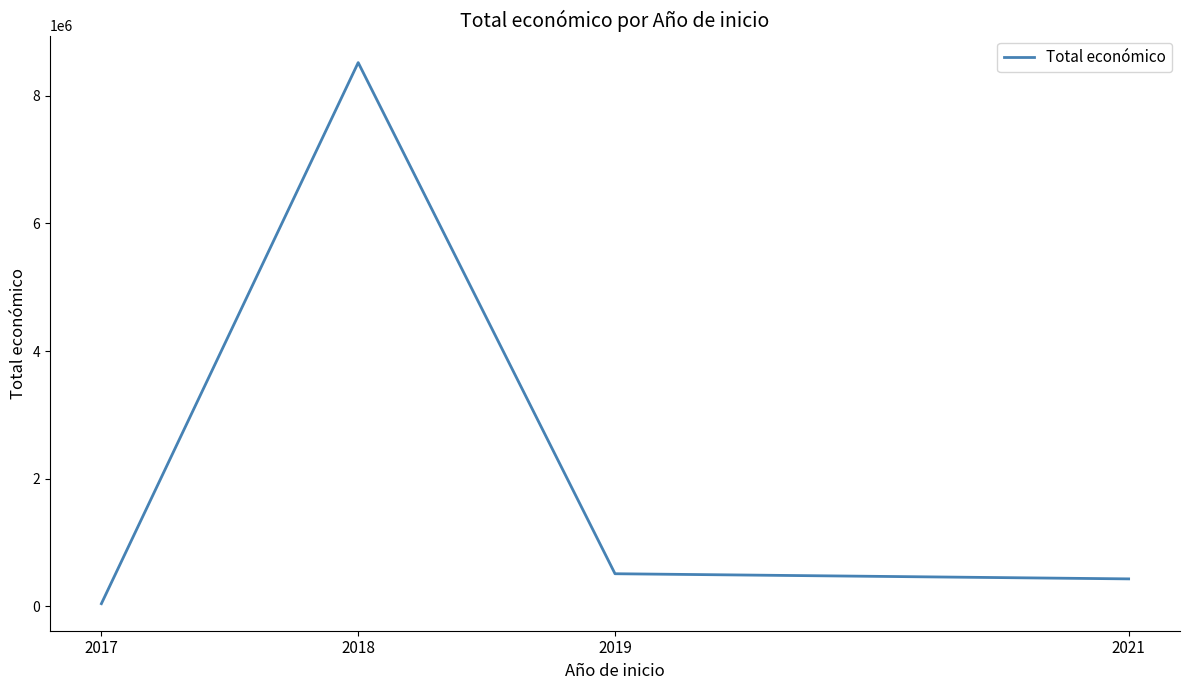

The value at 2018 is 3786073. True or false?

False